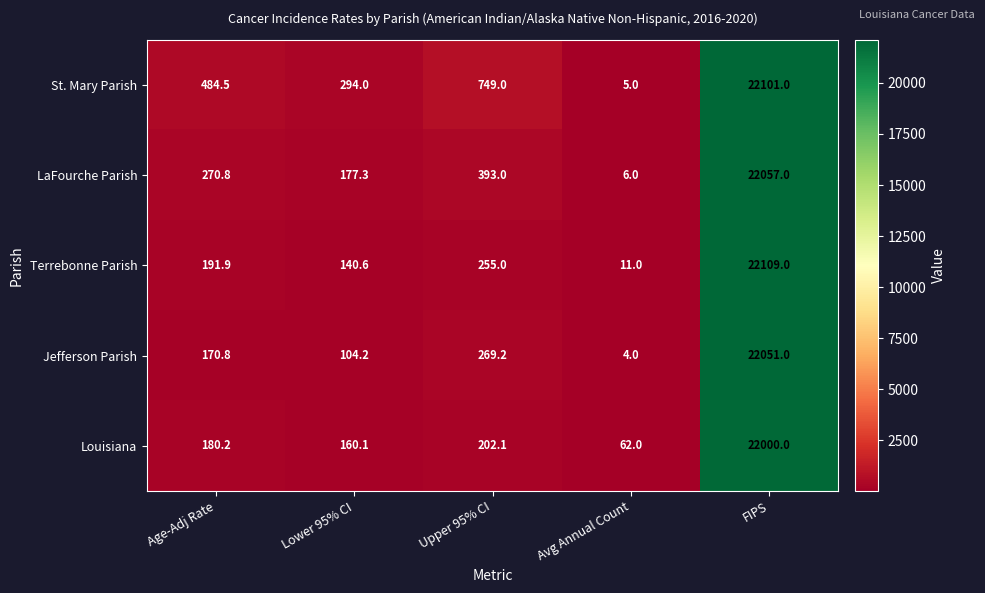

At which label is LaFourche Parish closest to 11031?

Upper 95% CI